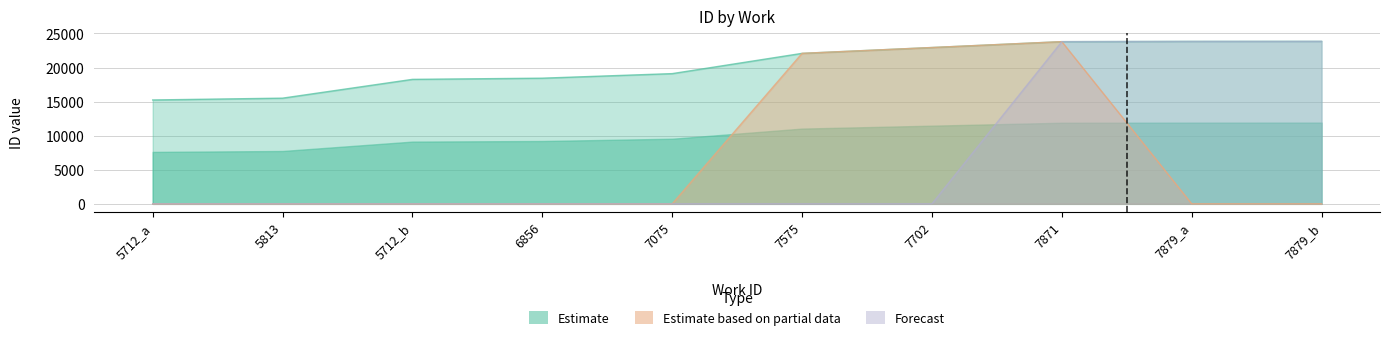

The value of Forecast at 7075 is 9351. True or false?

False